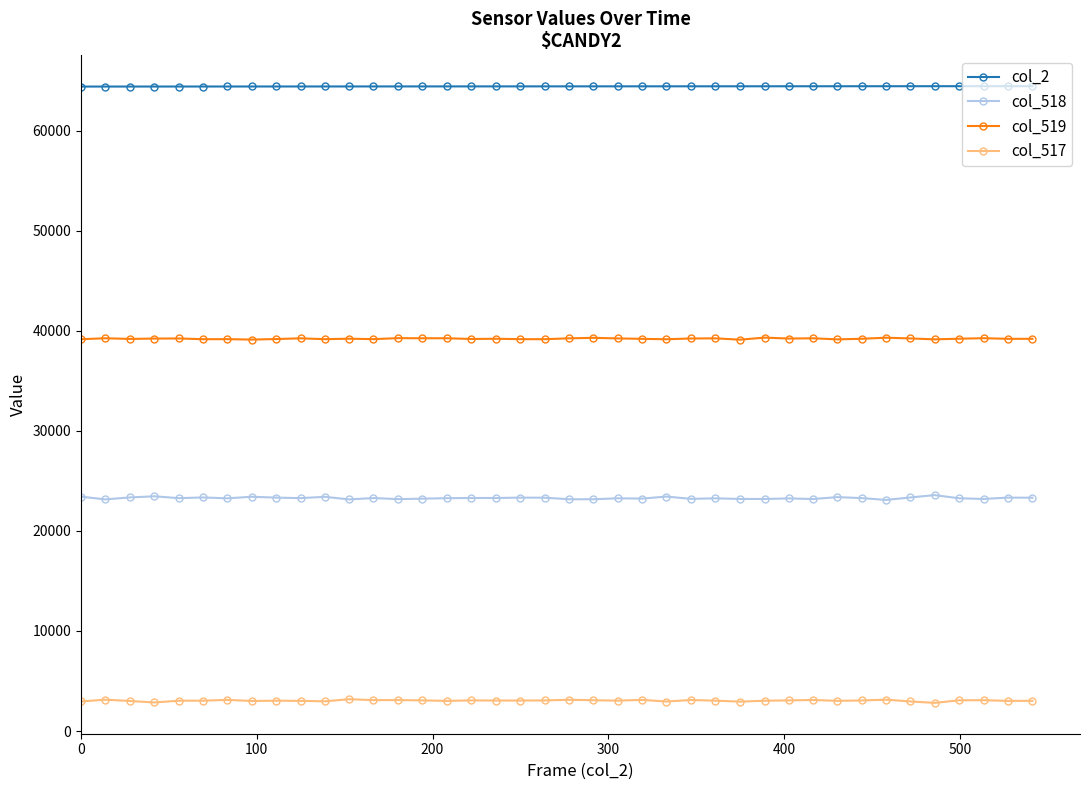

What is the sum of all col_517 values?

121601